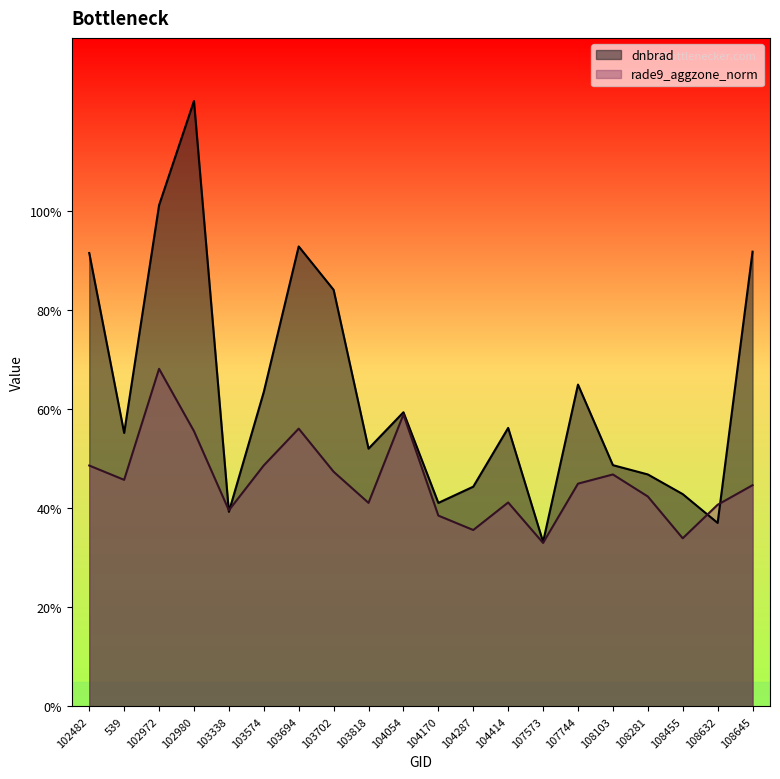

At which category is the sum across all series the highest?

102980